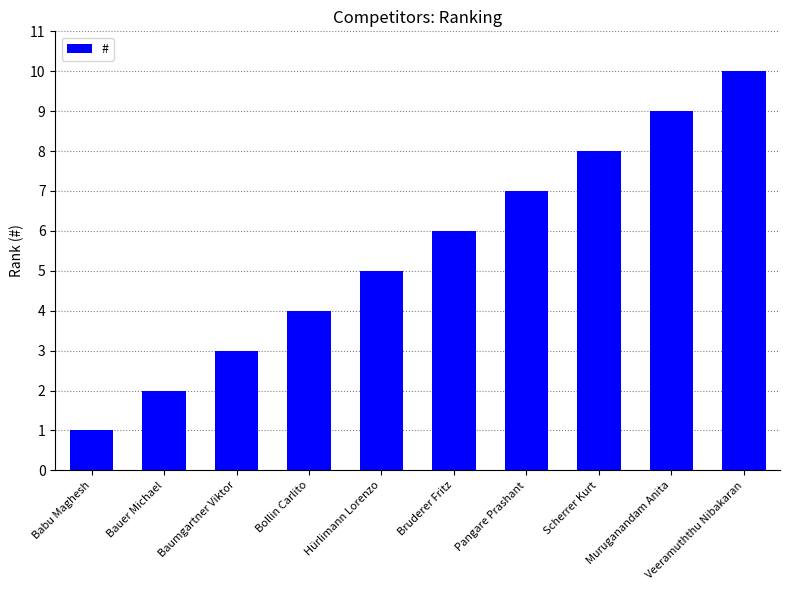

What is the ratio of the value at Pangare Prashant to the value at Bruderer Fritz?

1.2